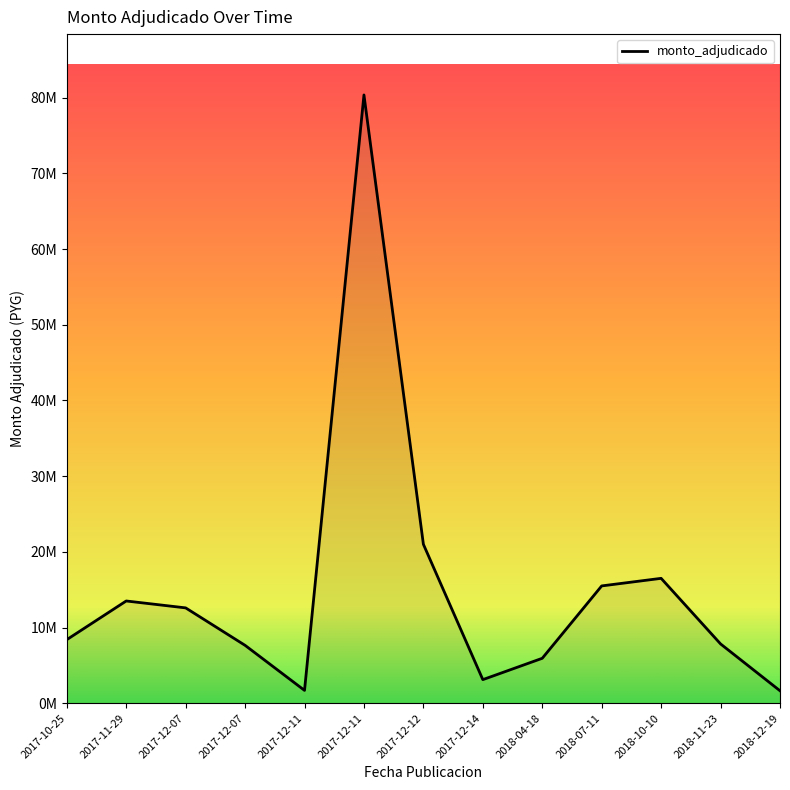

At which category does the data reach its first local valley?

2017-12-11